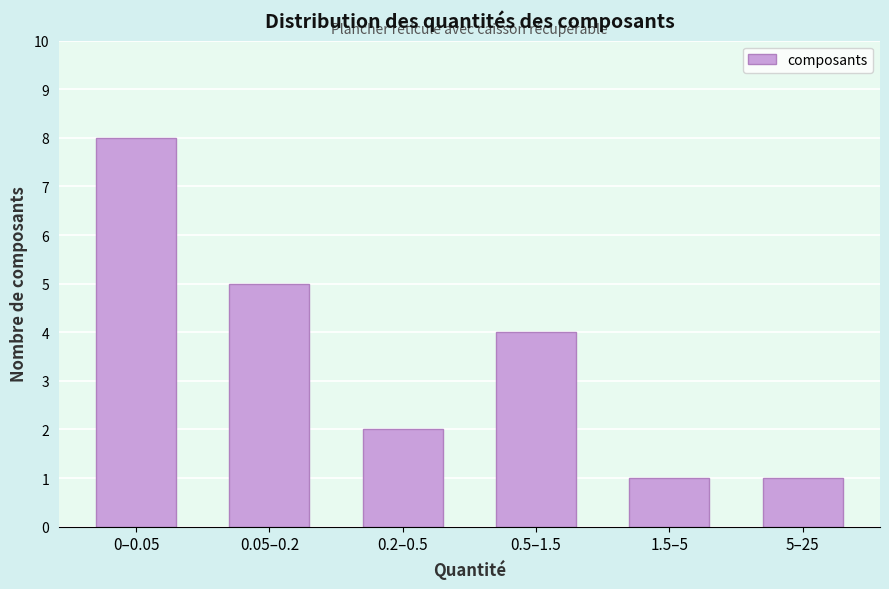

Reading left to right, what are all the values shown in this chart?

8	5	2	4	1	1